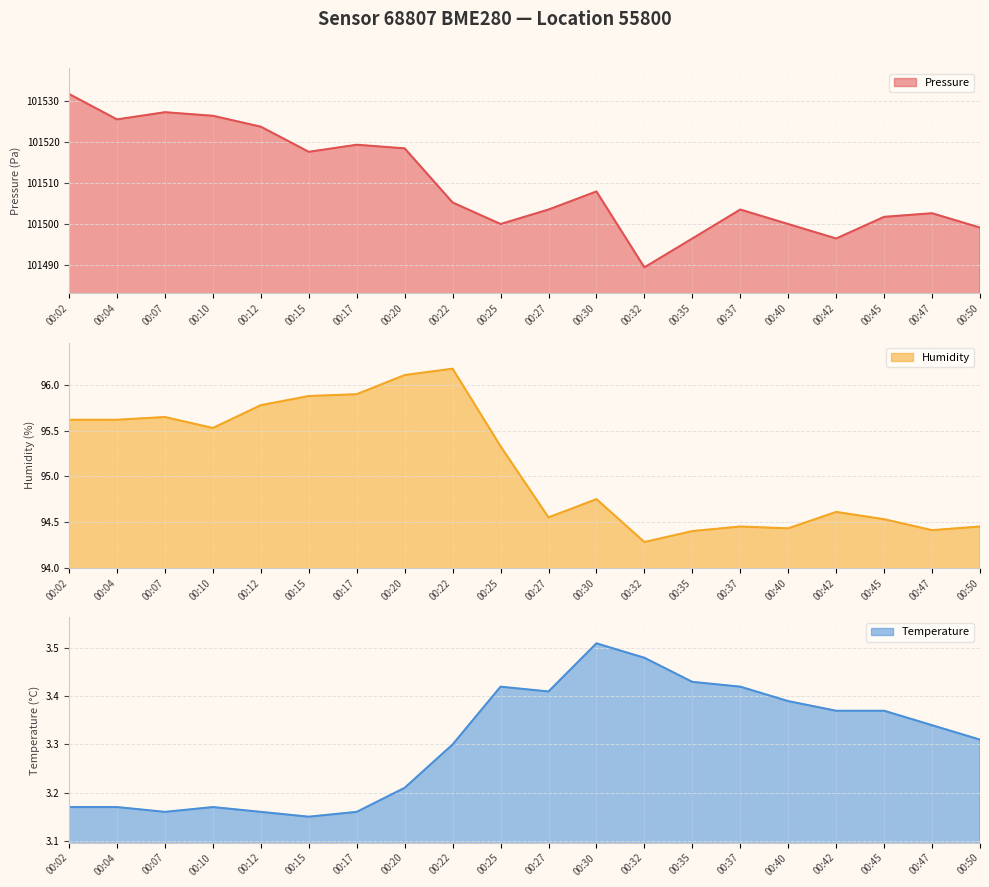

What value does the pressure series have at 00:47?

101502.7